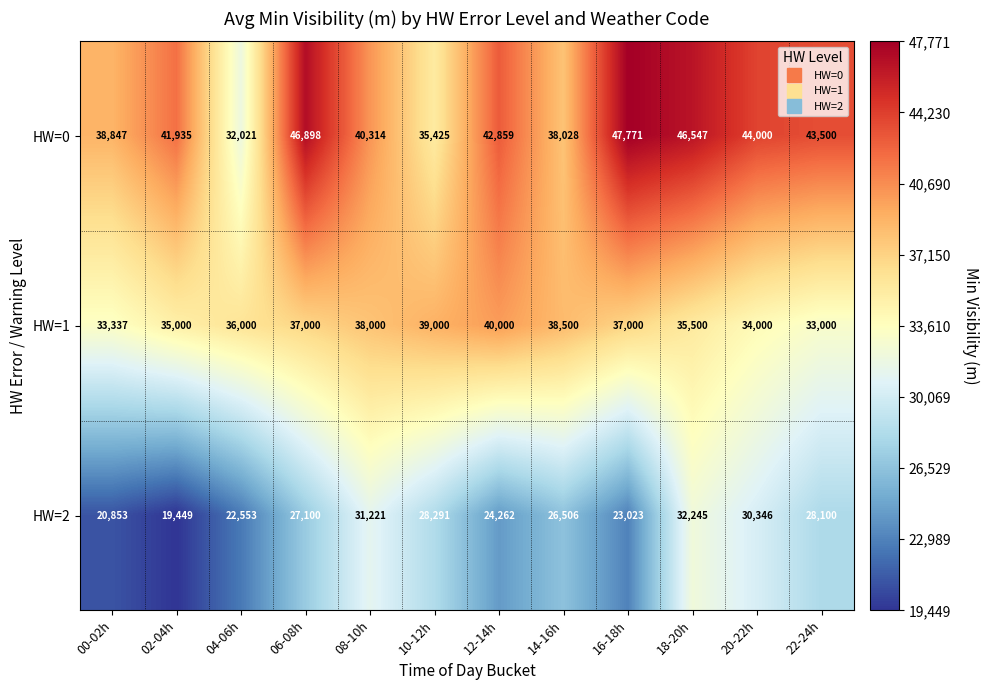

Rank the series by their maximum value, from highest to lowest.

HW=0, HW=1, HW=2